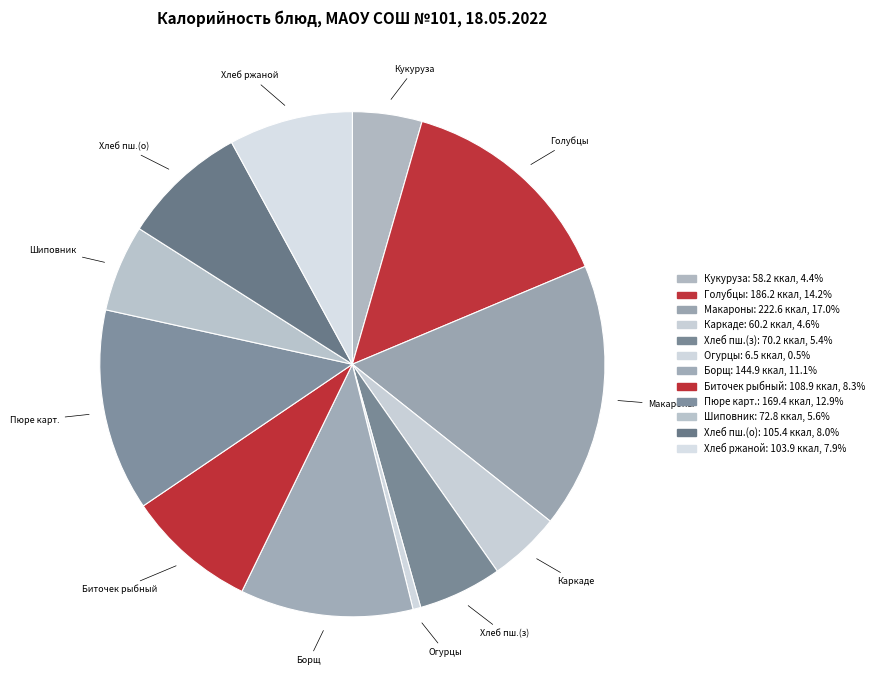

What is the smallest slice in the pie chart?

Огурцы